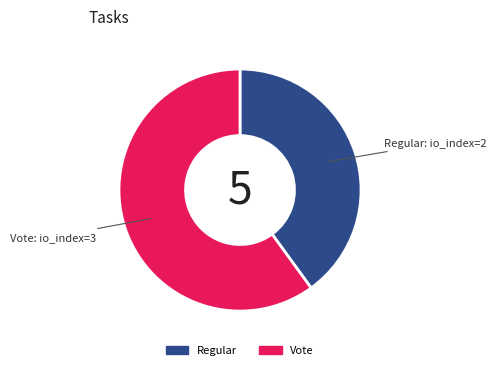

Does Vote account for over 50% of the chart?

Yes